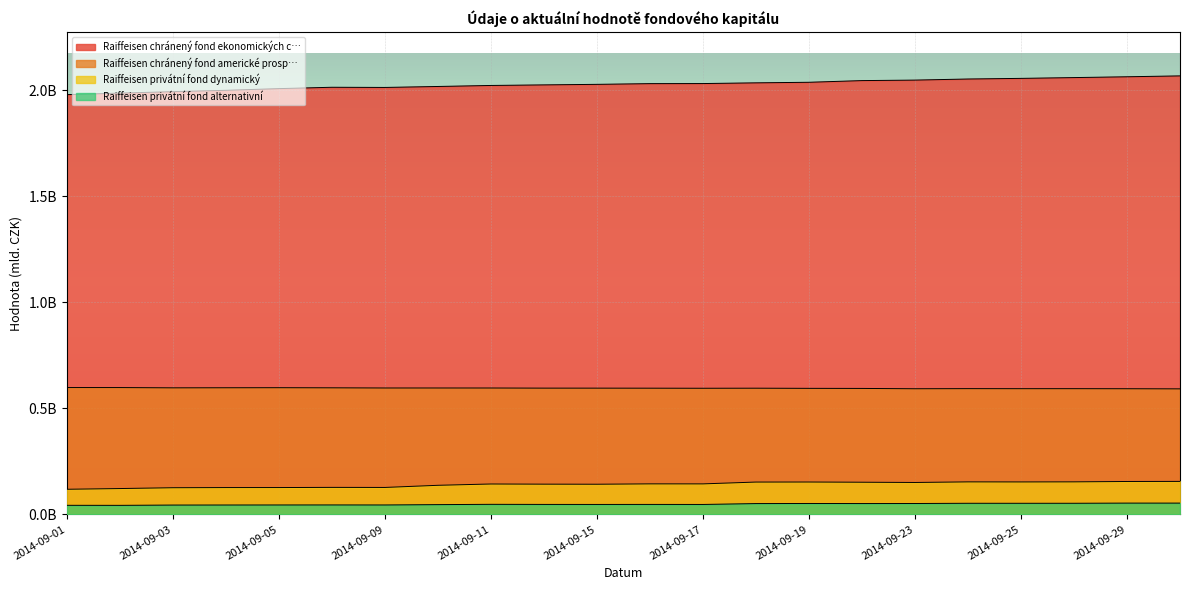

How many Raiffeisen privátní fond alternativní values are between 0 and 1?

22